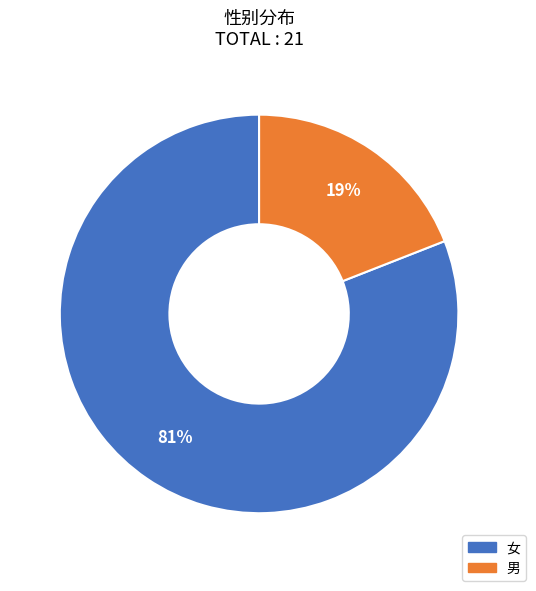

What percentage is the 男 slice, to the nearest percent?

19%